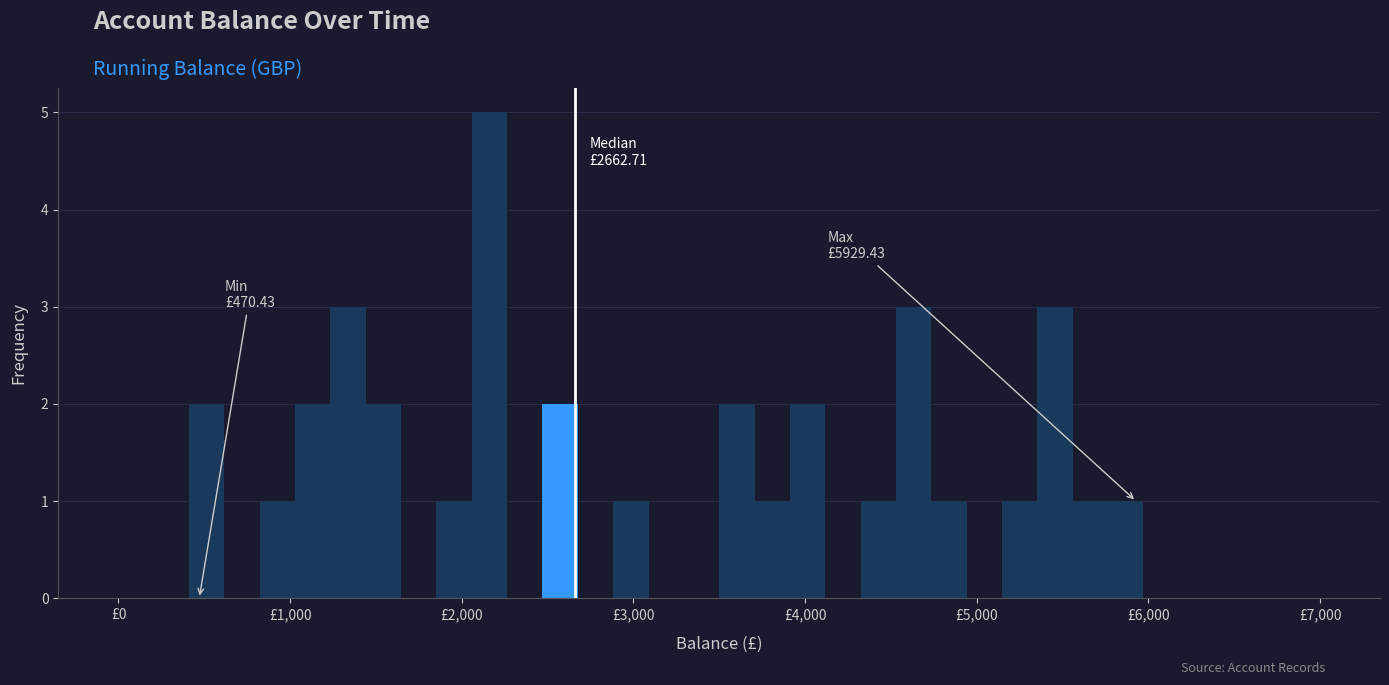

Around what value on the x-axis is the tallest bar? Give the approximate position of its centre, as read against the axis.

2200